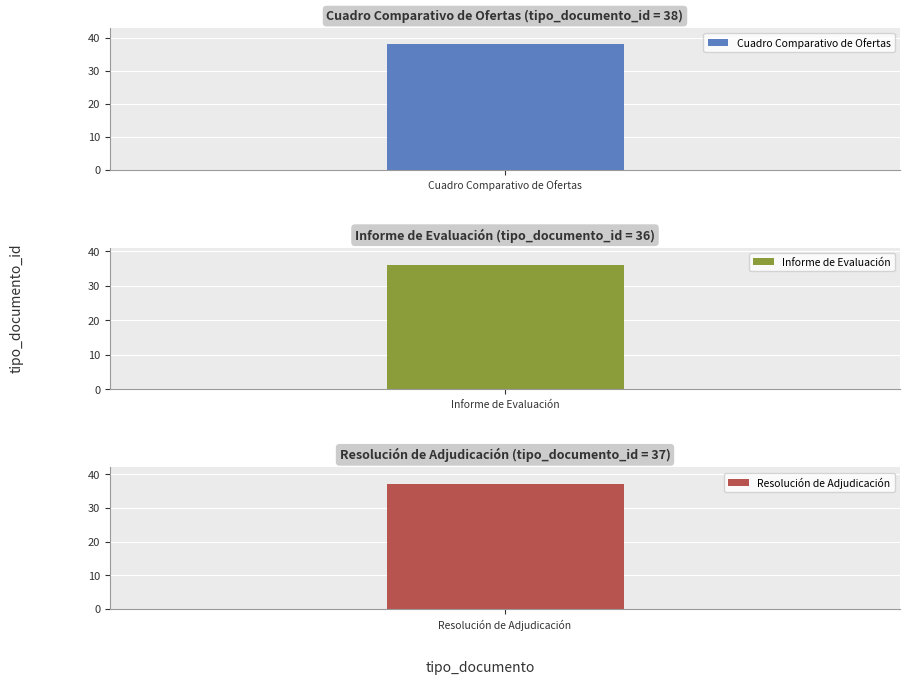

Does the chart contain stacked bars?

No